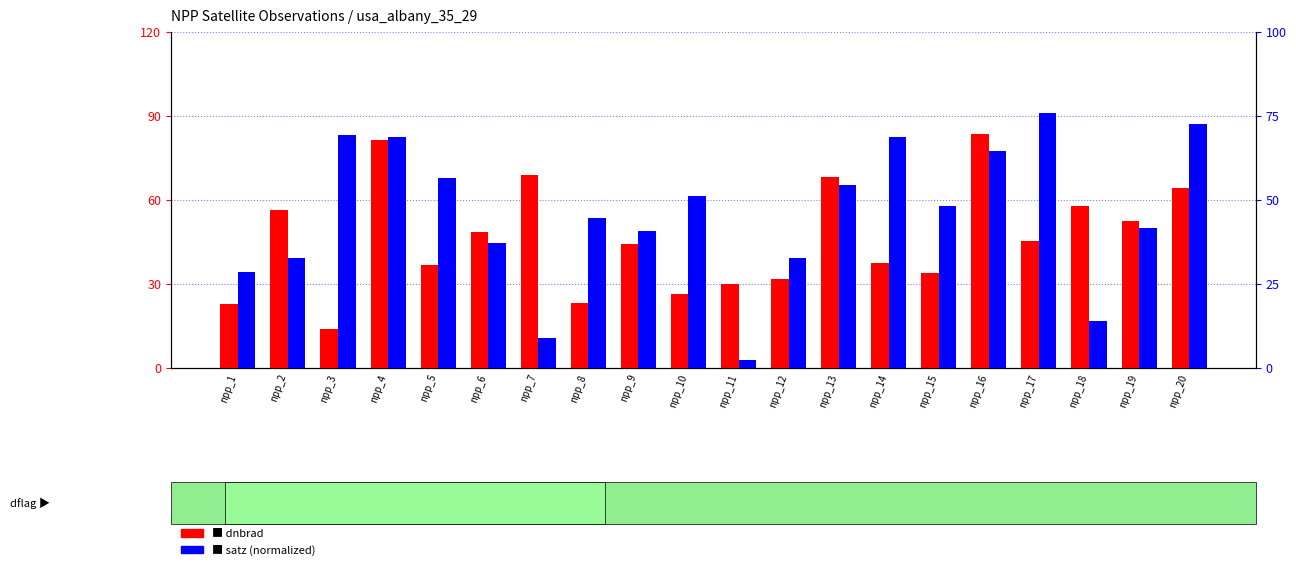

How many series are shown in this chart?

2